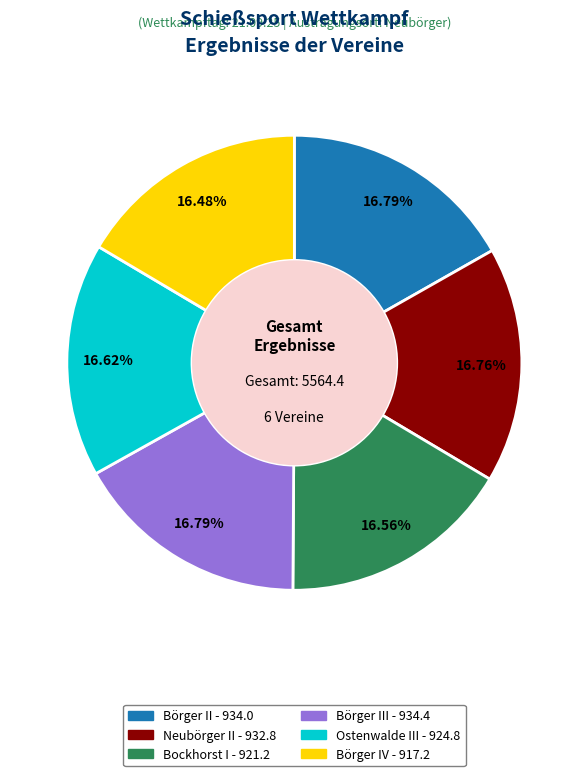

Is there a majority slice in this chart?

No